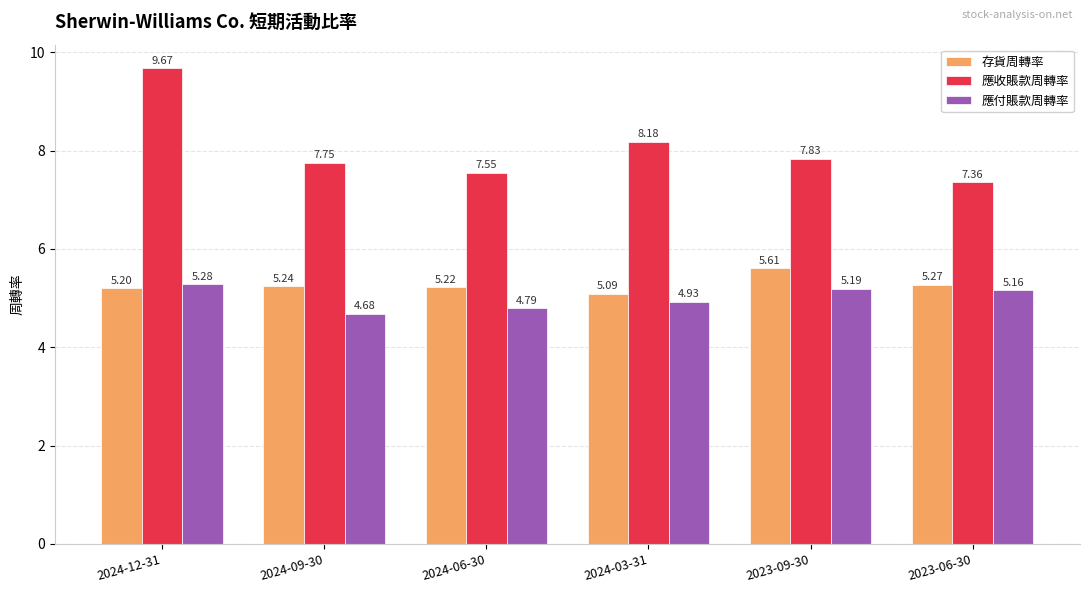

The 存貨周轉率 series shows 7.4 at 2023-06-30. True or false?

False